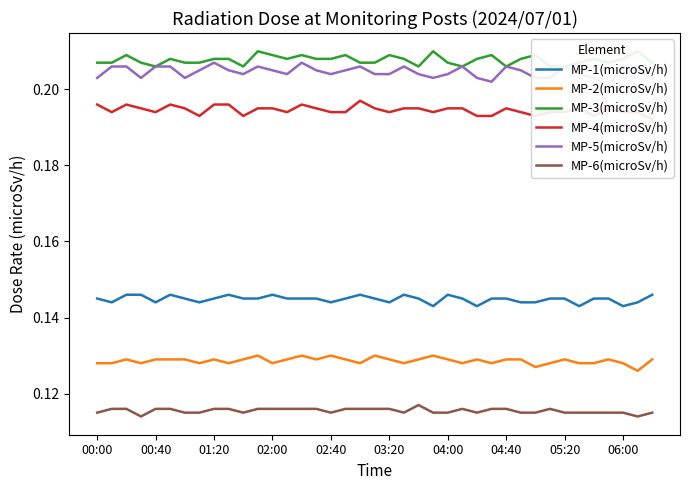

True or false: MP-6(microSv/h) and MP-2(microSv/h) intersect in this chart.

False